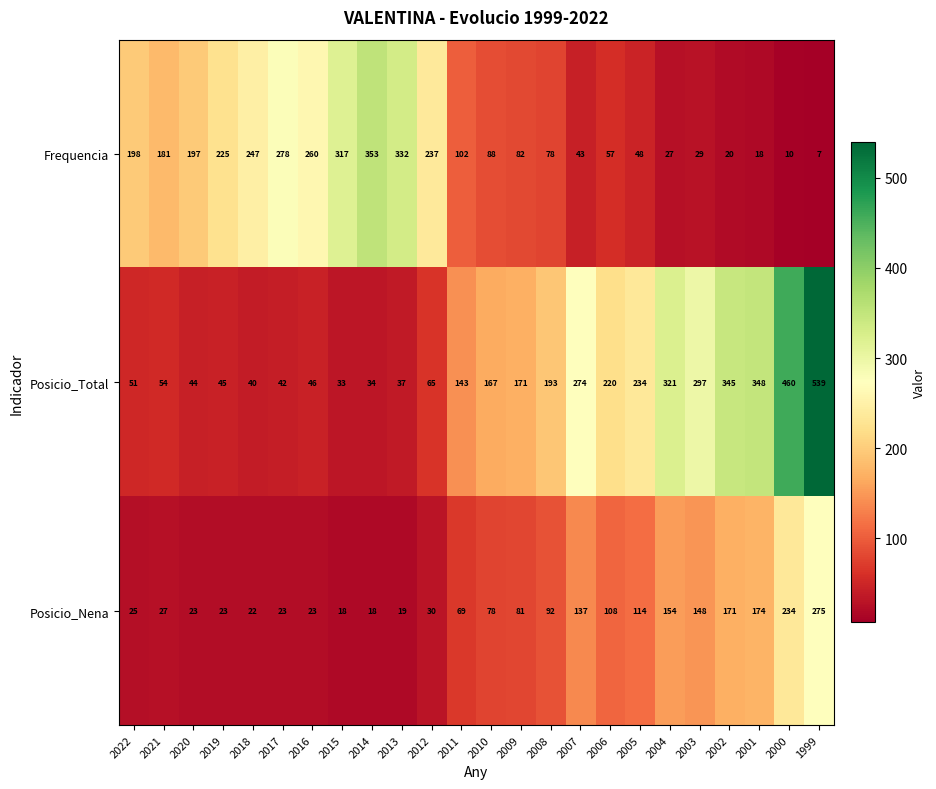

What is the difference between the second highest and minimum values in the Posicio_Nena series?

216